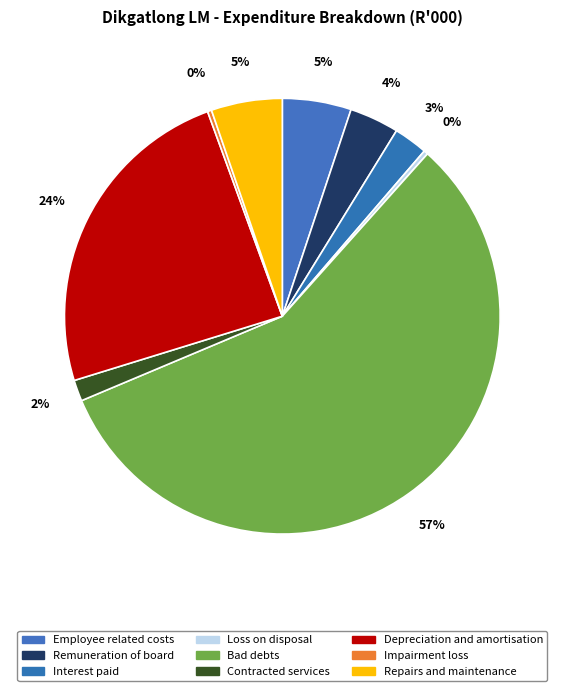

Does Bad debts account for over 50% of the chart?

Yes